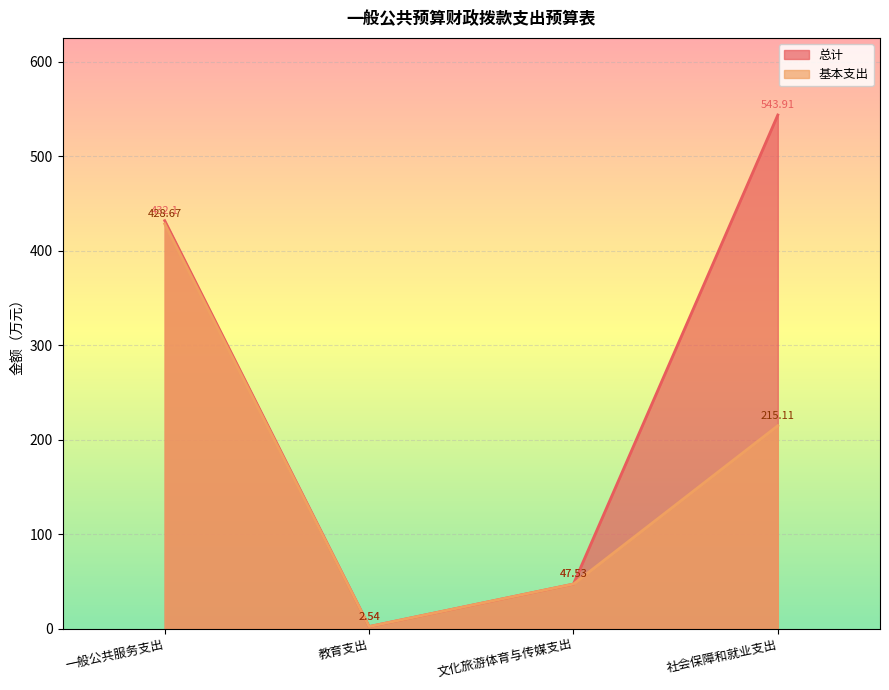

What is the minimum value shown in the chart?

2.5